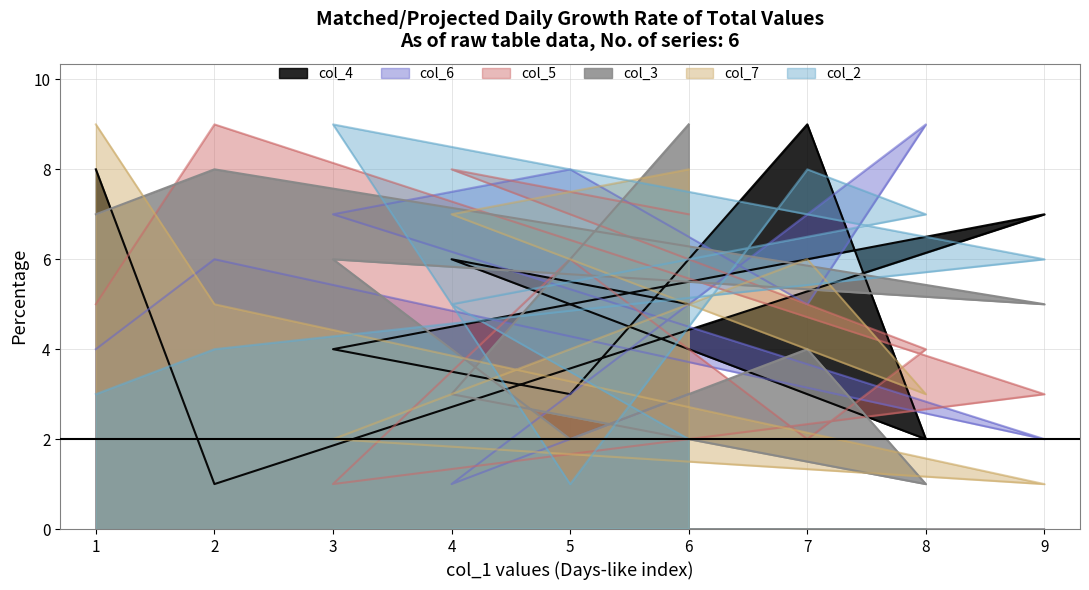

Reading left to right, what are all the values shown in this chart?

col_4: 6=5	4=6	8=2	7=9	5=3	3=4	9=7	2=1	1=8
col_6: 6=3	4=1	8=9	7=5	5=8	3=7	9=2	2=6	1=4
col_5: 6=7	4=8	8=4	7=2	5=6	3=1	9=3	2=9	1=5
col_3: 6=9	4=3	8=1	7=4	5=2	3=6	9=5	2=8	1=7
col_7: 6=8	4=7	8=3	7=6	5=4	3=2	9=1	2=5	1=9
col_2: 6=2	4=5	8=7	7=8	5=1	3=9	9=6	2=4	1=3